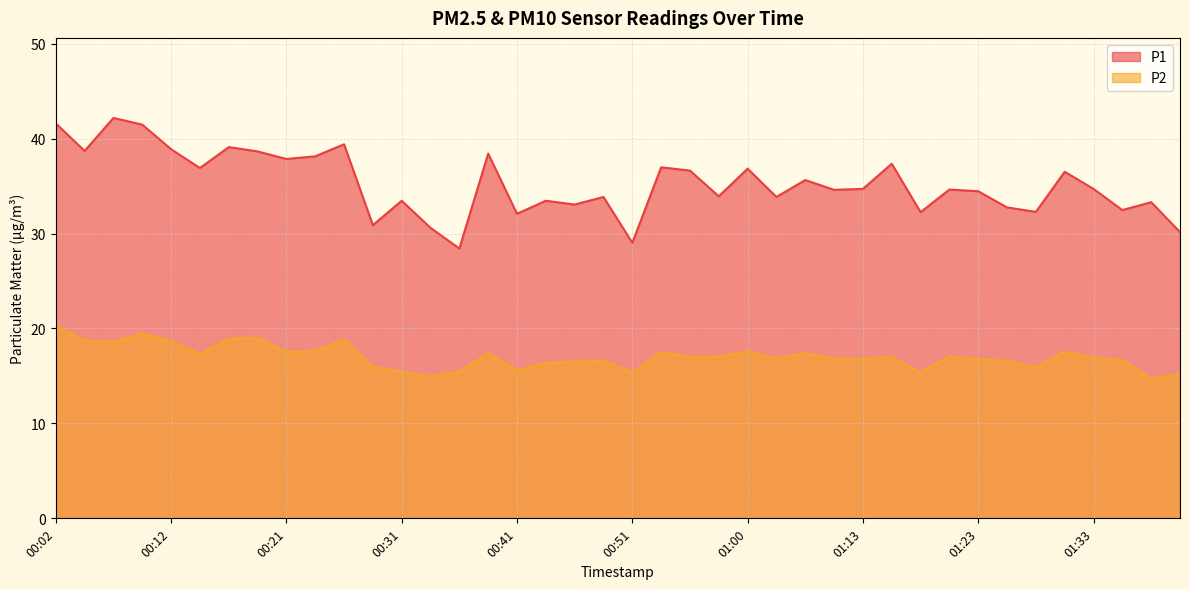

How many values in the P1 series exceed 34?

23